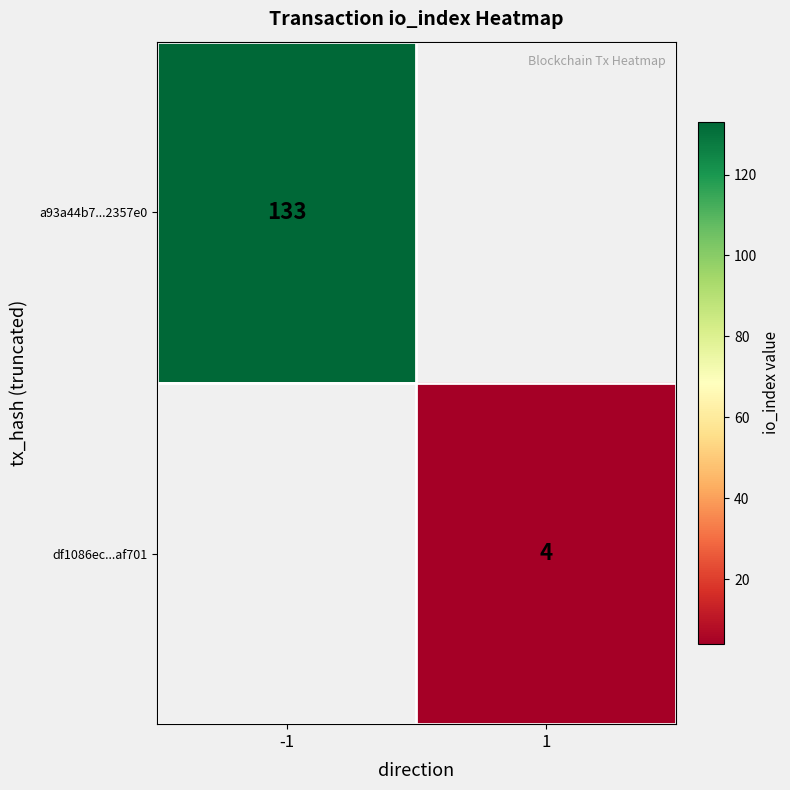

True or false: a93a44b7...2357e0 has a value of 133 at -1.

True